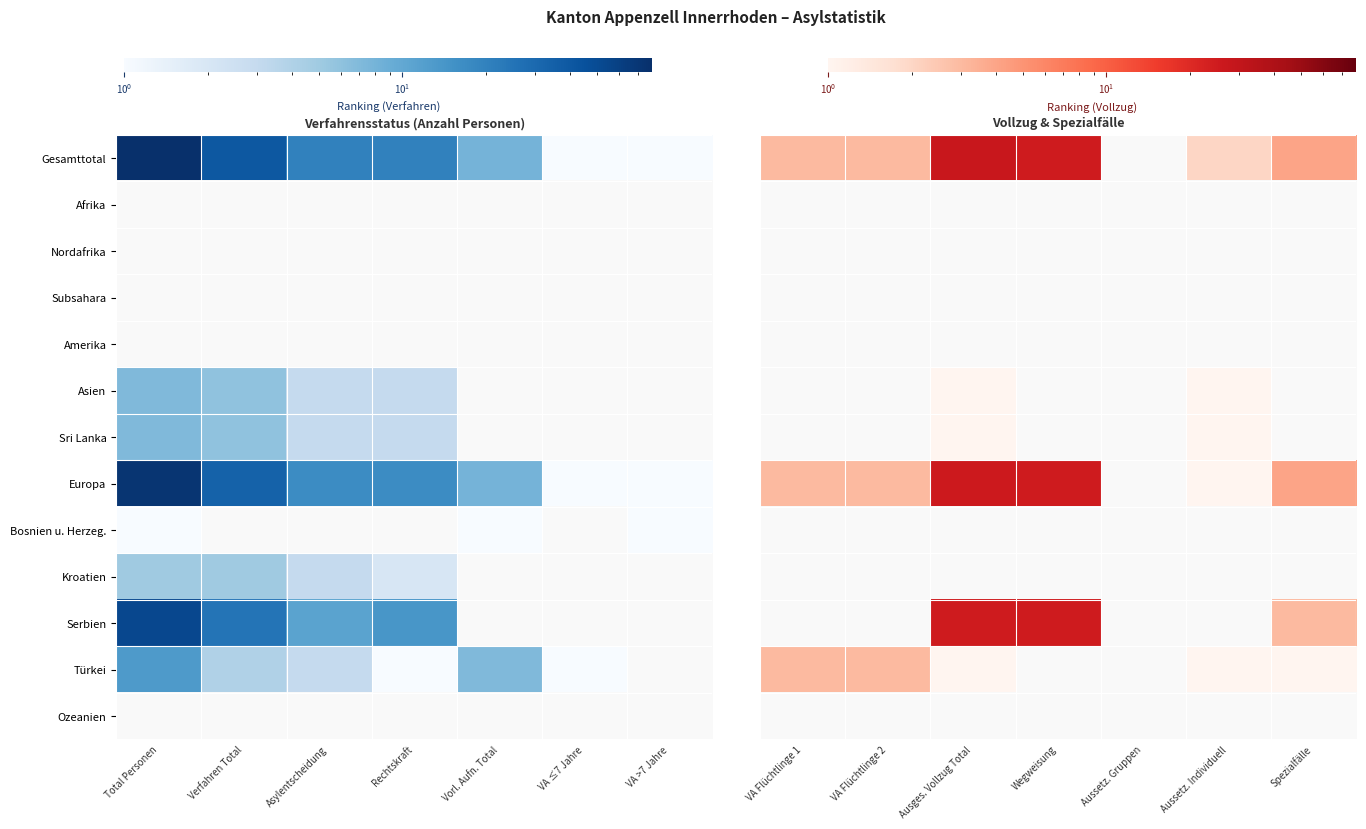

Which series changed the most between Aussetz. Gruppen and Aussetz. Individuell?

Afrika